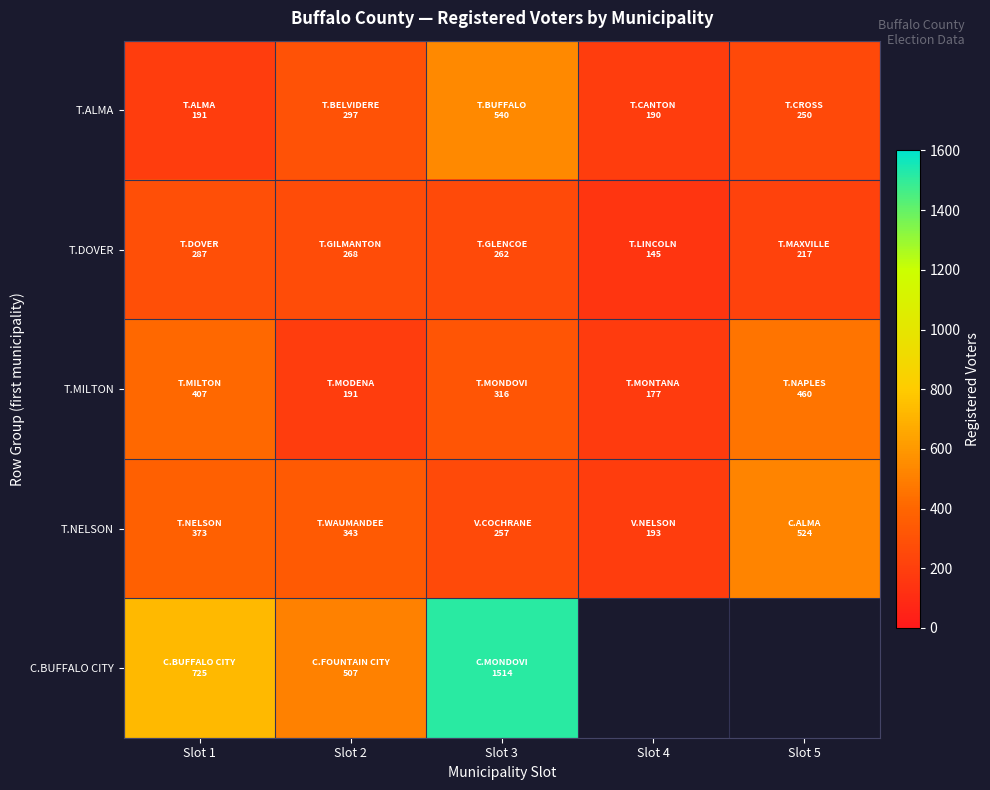

What is the average value of the T.ALMA series?

293.6